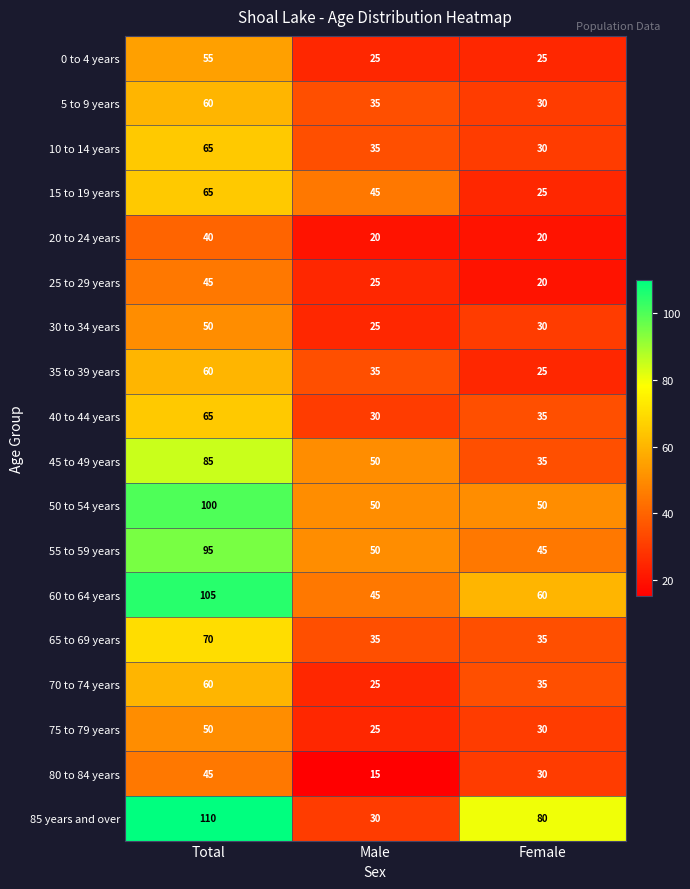

Which series changed the most between Male and Female?

85 years and over